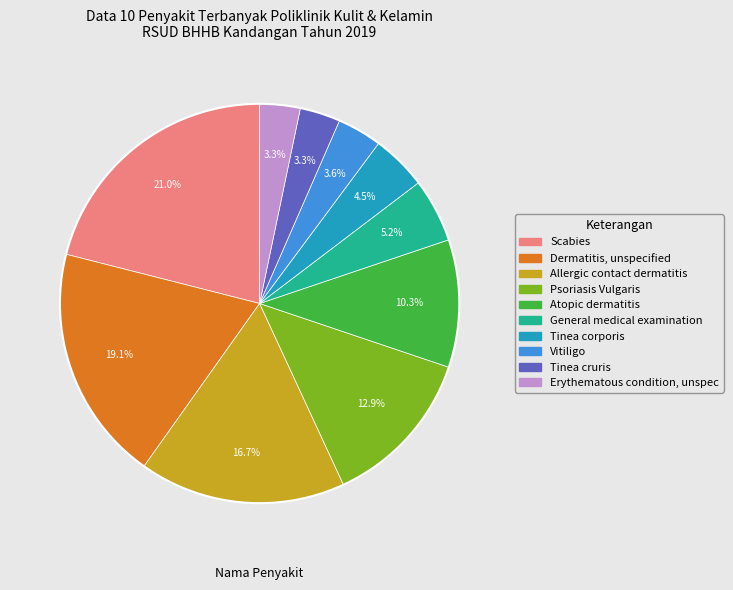

Is there a majority slice in this chart?

No